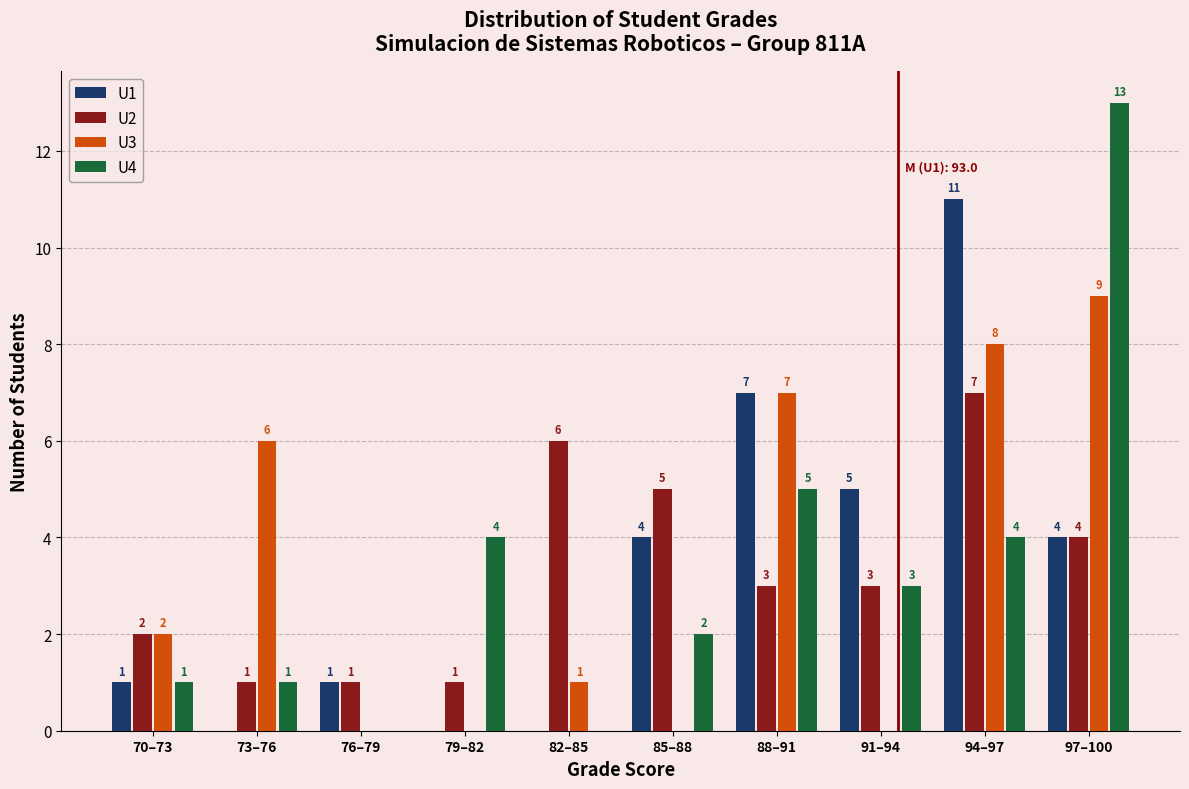

Reading right to left, extract all data points from this chart.

U1: 97–100=4	94–97=11	91–94=5	88–91=7	85–88=4	82–85=0	79–82=0	76–79=1	73–76=0	70–73=1
U2: 97–100=4	94–97=7	91–94=3	88–91=3	85–88=5	82–85=6	79–82=1	76–79=1	73–76=1	70–73=2
U3: 97–100=9	94–97=8	91–94=0	88–91=7	85–88=0	82–85=1	79–82=0	76–79=0	73–76=6	70–73=2
U4: 97–100=13	94–97=4	91–94=3	88–91=5	85–88=2	82–85=0	79–82=4	76–79=0	73–76=1	70–73=1